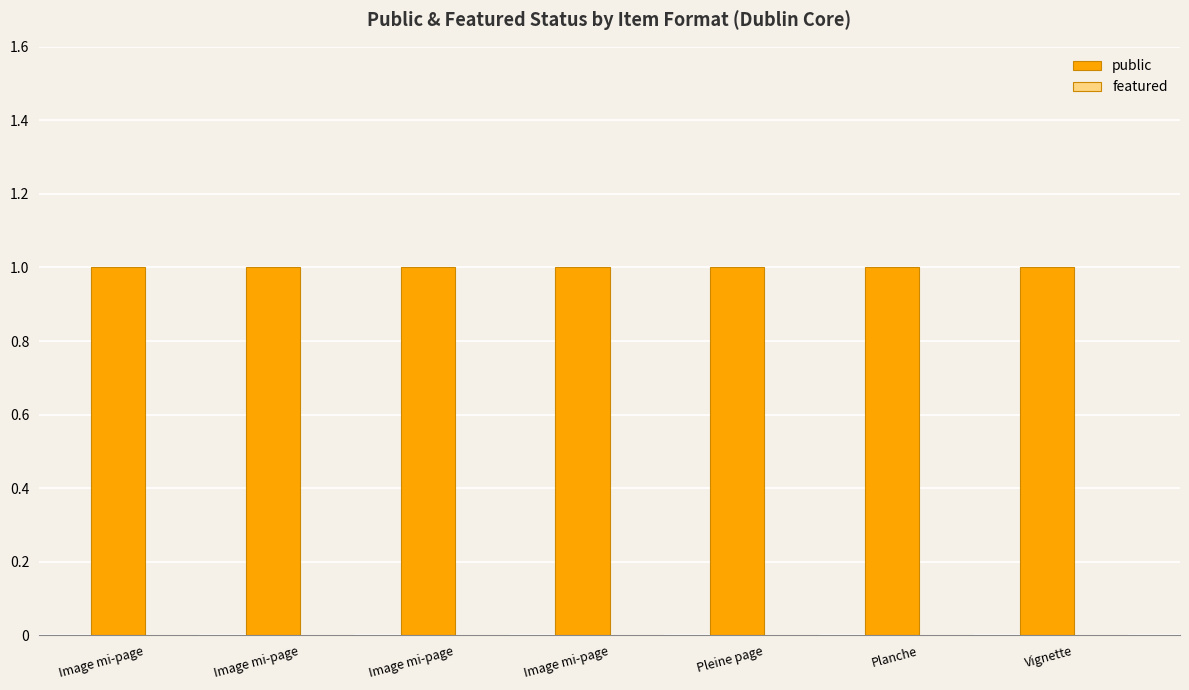

Which series has the largest total across all categories?

public